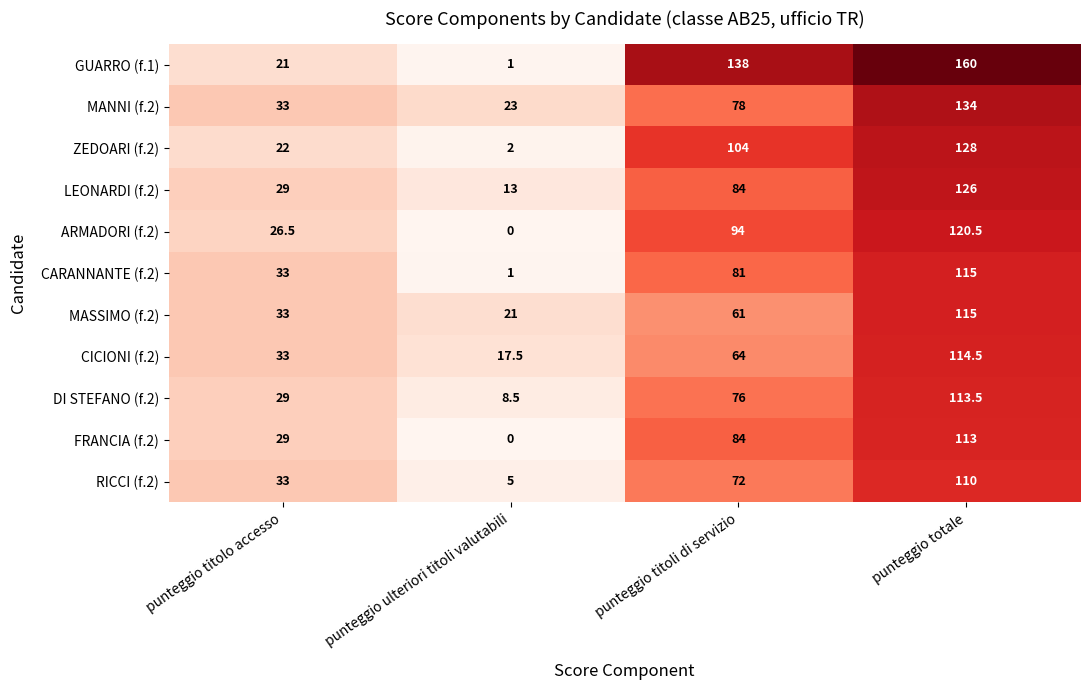

What is the difference between the maximum and second lowest values in the RICCI (f.2) series?

77.0